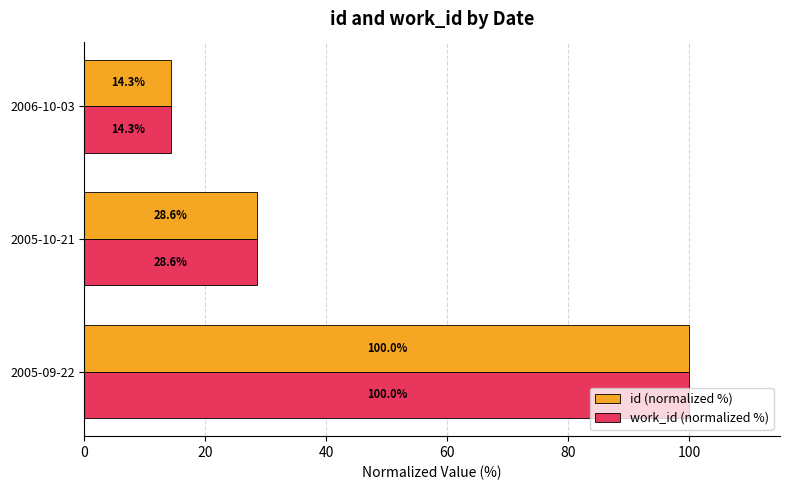

At which category does the chart reach its minimum across all series?

2006-10-03